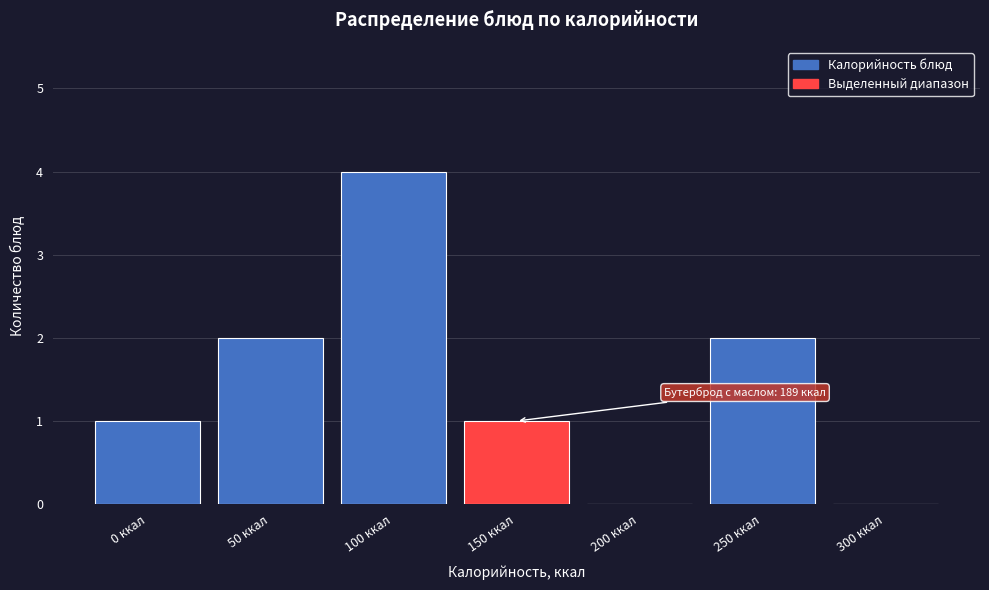

Reading right to left, extract all data points from this chart.

300 ккал=0	250 ккал=2	200 ккал=0	150 ккал=1	100 ккал=4	50 ккал=2	0 ккал=1